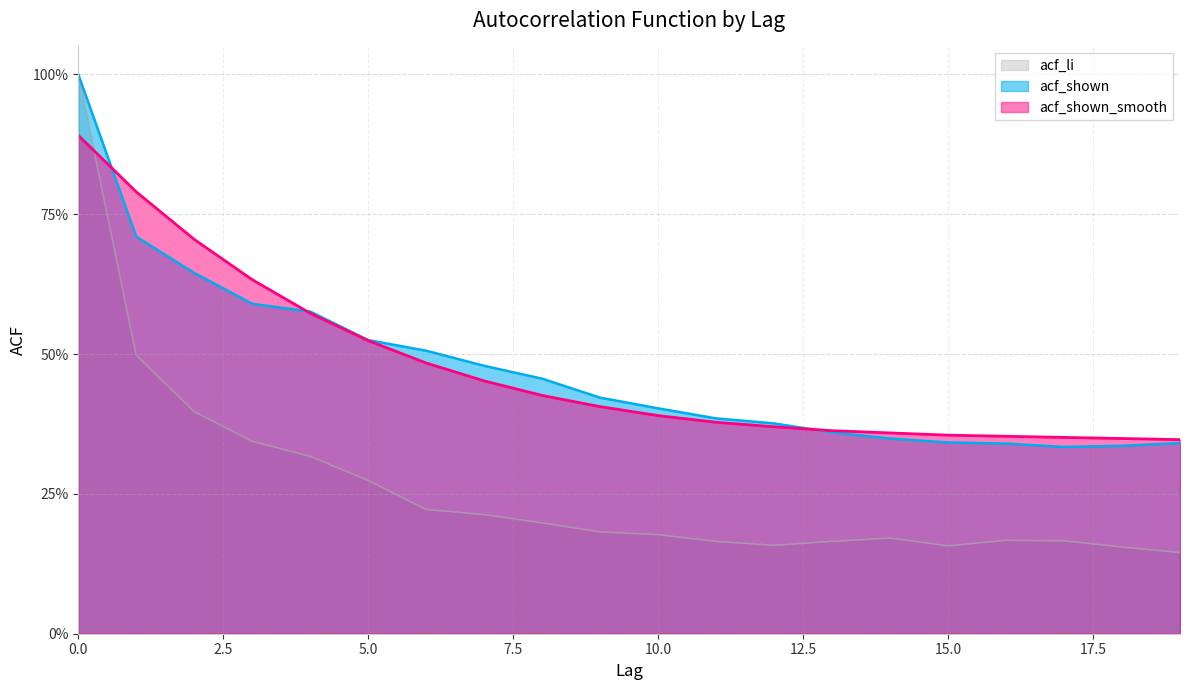

How many series are shown in this chart?

3